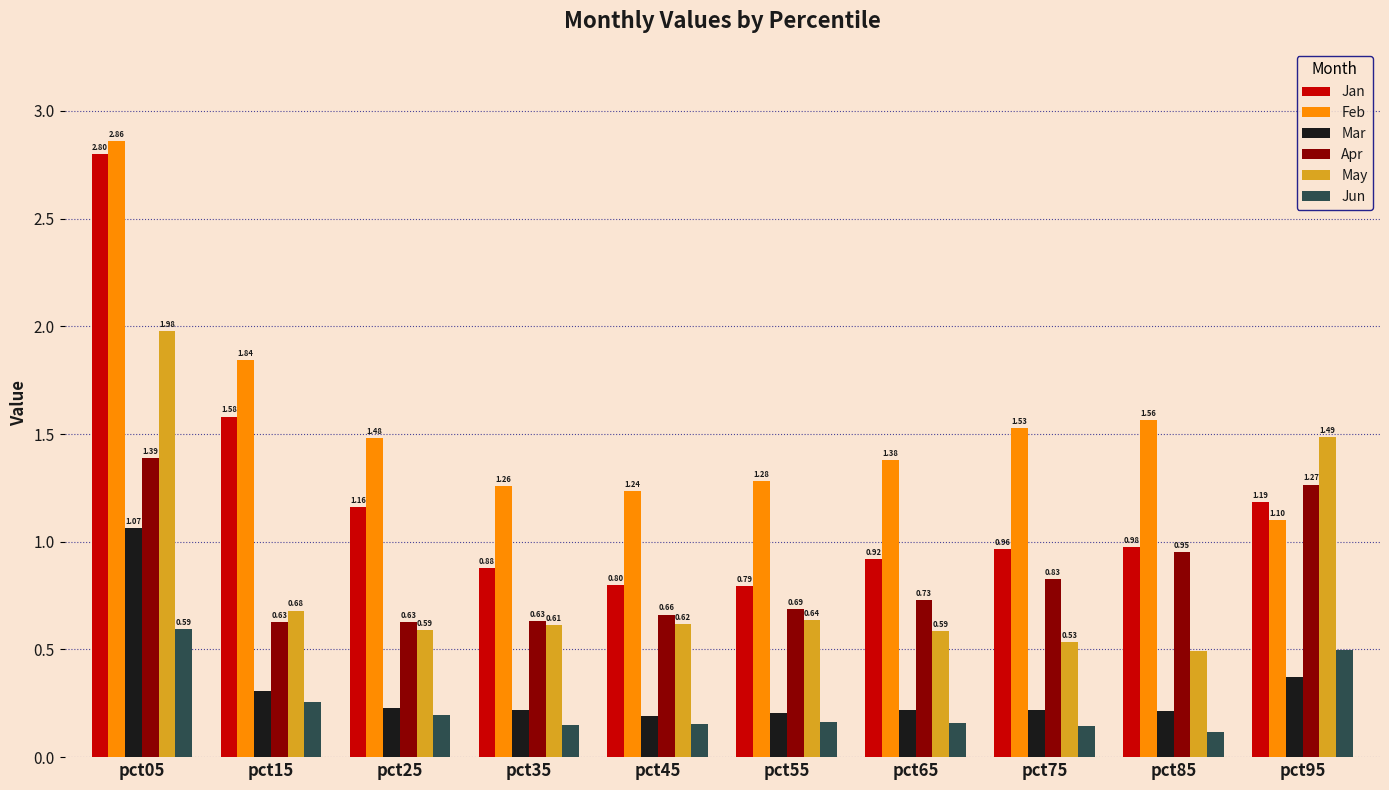

The Jun series shows 0.1 at pct15. True or false?

False